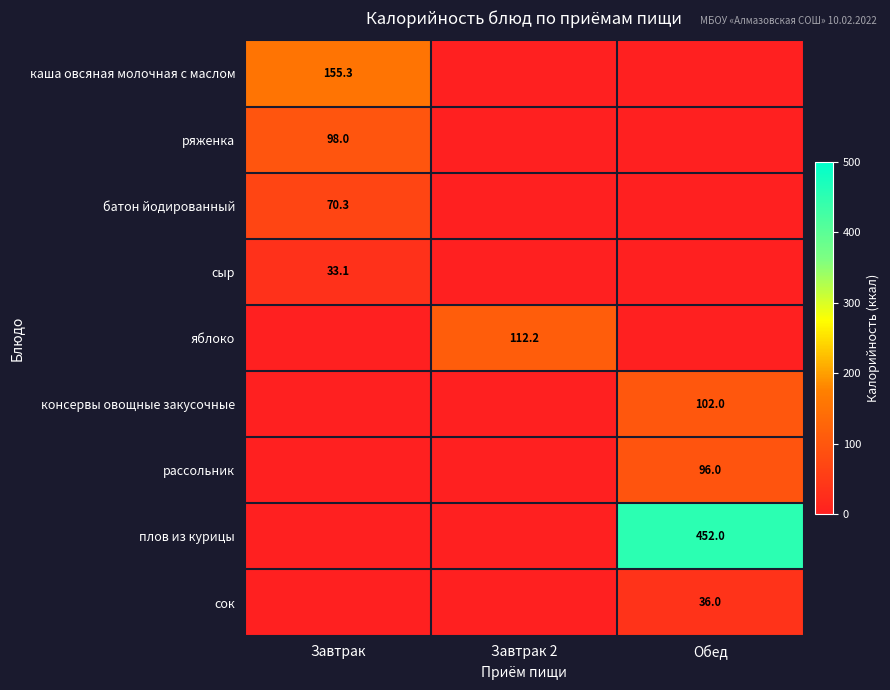

Is it true that сок equals 12.7 at Завтрак?

False